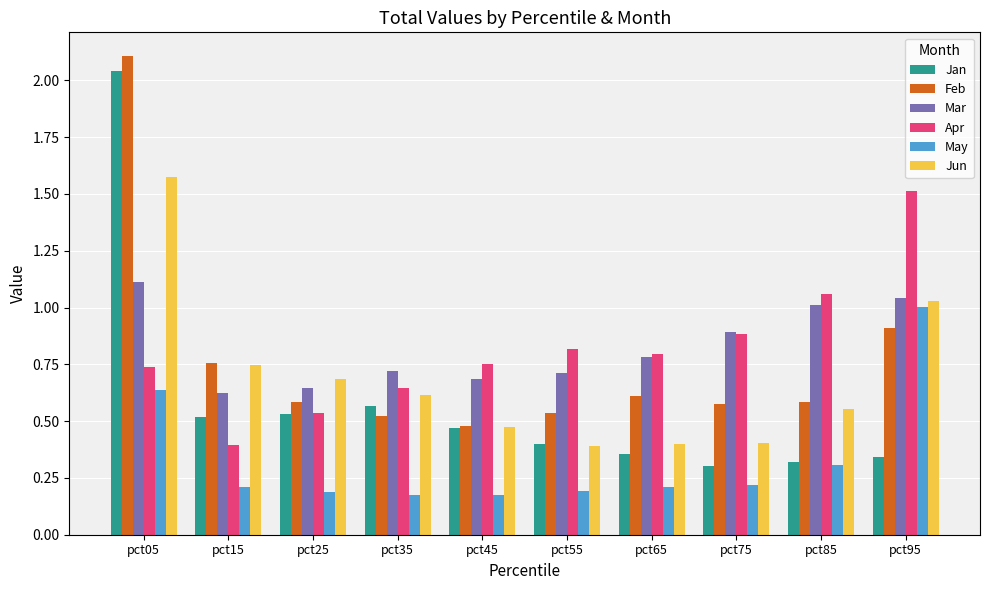

Are the bars grouped side by side (vs. stacked)?

Yes